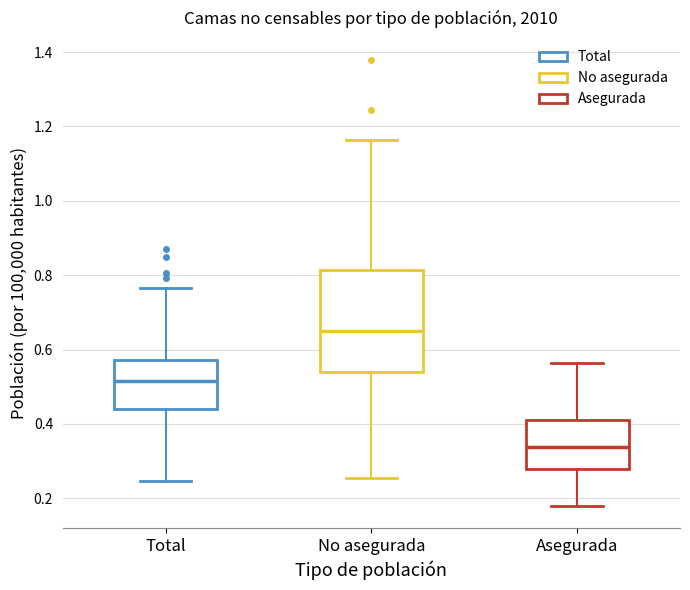

Reading left to right, transcribe this box plot: for each box, give where its median line is, the range the box spans, and where its two whiskers end, as read against the y-axis. The values are not printed on the chart, so give them approximately, as read against the axis.

Total: median 0.52, box 0.44 to 0.58, whiskers 0.24 to 0.76
No asegurada: median 0.66, box 0.54 to 0.82, whiskers 0.26 to 1.16
Asegurada: median 0.34, box 0.28 to 0.42, whiskers 0.18 to 0.56